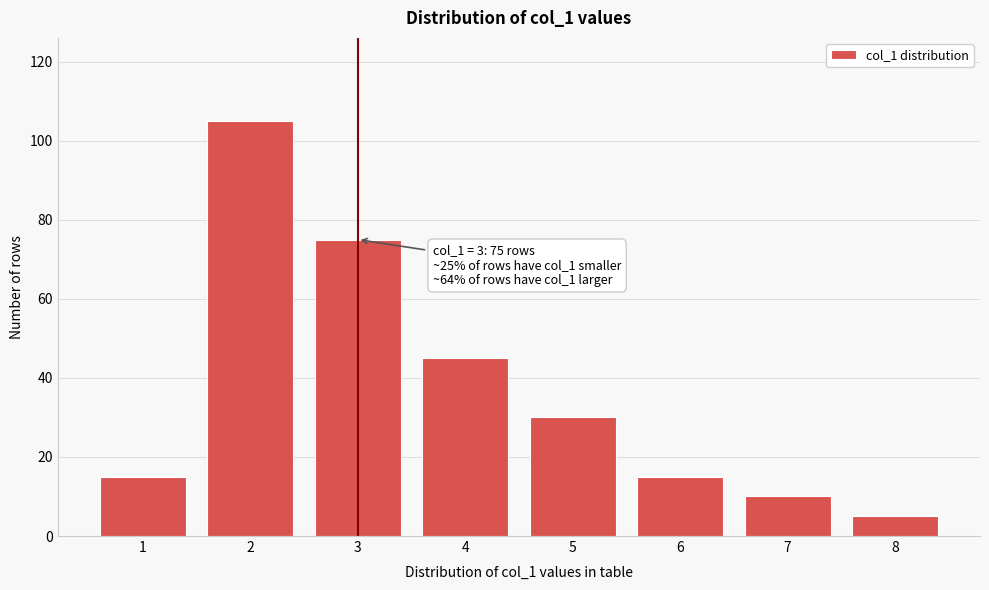

Reading left to right, extract all data points from this chart.

1=15	2=105	3=75	4=45	5=30	6=15	7=10	8=5